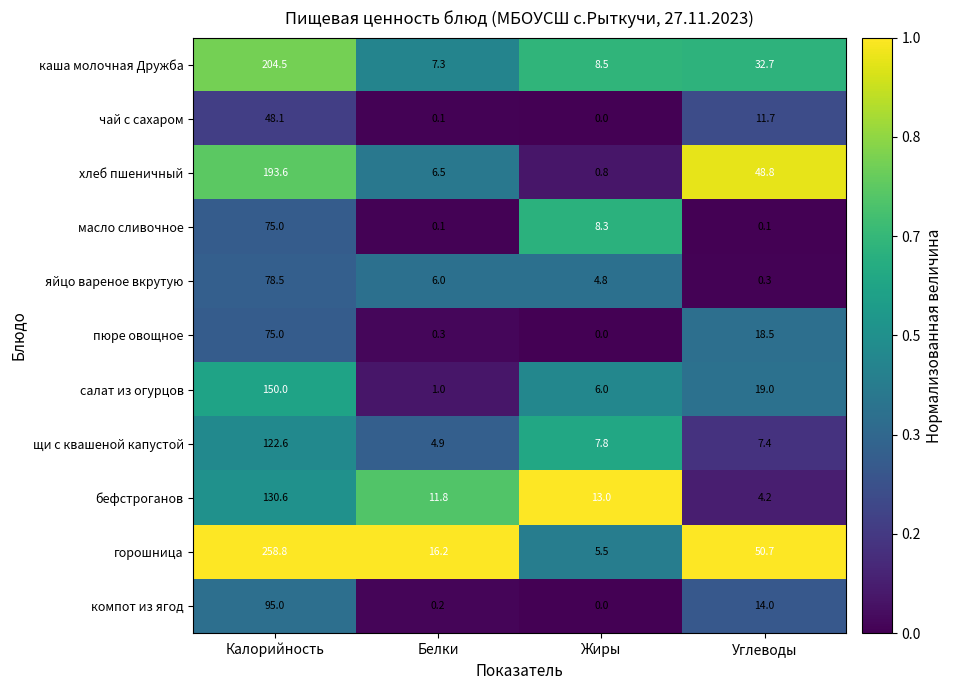

At which label does пюре овощное reach its peak?

Калорийность